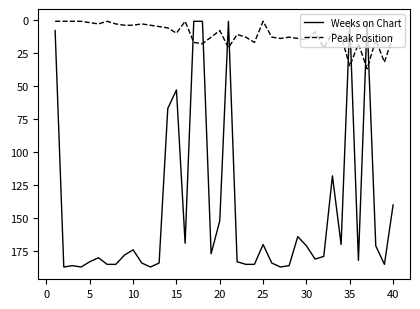

Which series has the widest spread of values?

Weeks on Chart